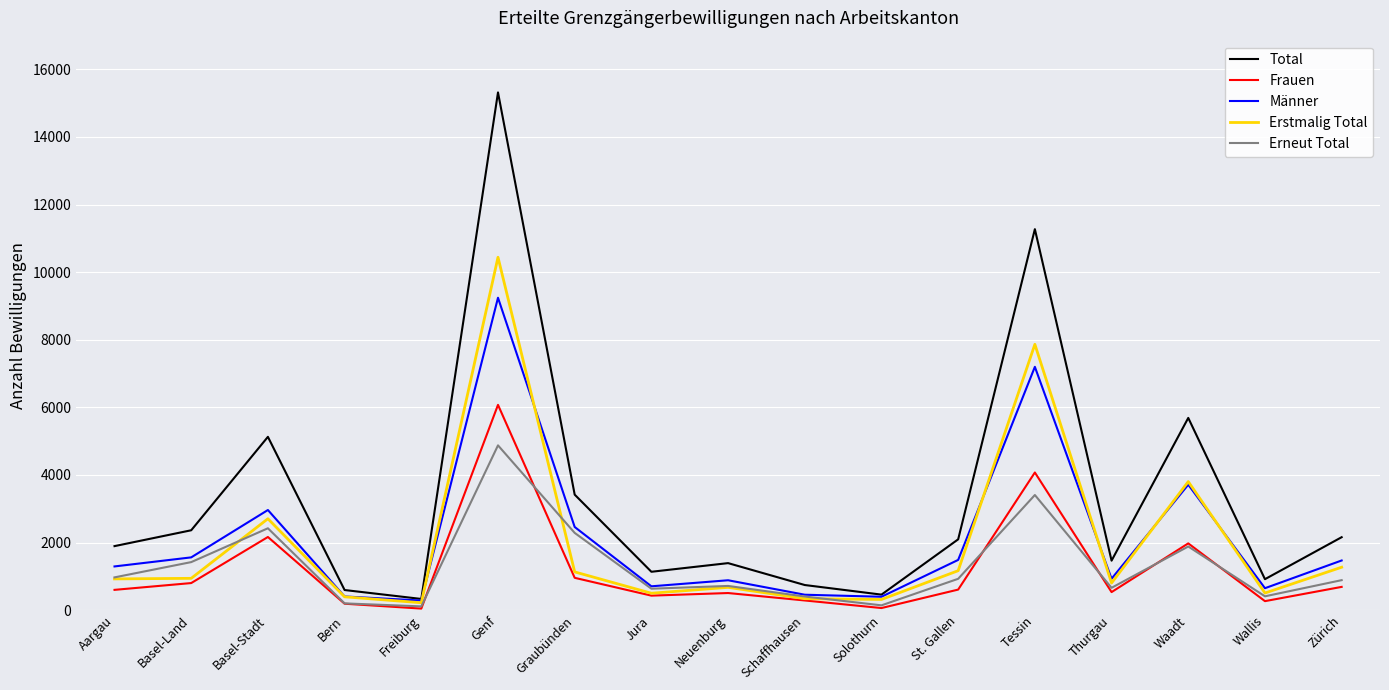

What is the difference between the maximum and minimum values in the Frauen series?

6027